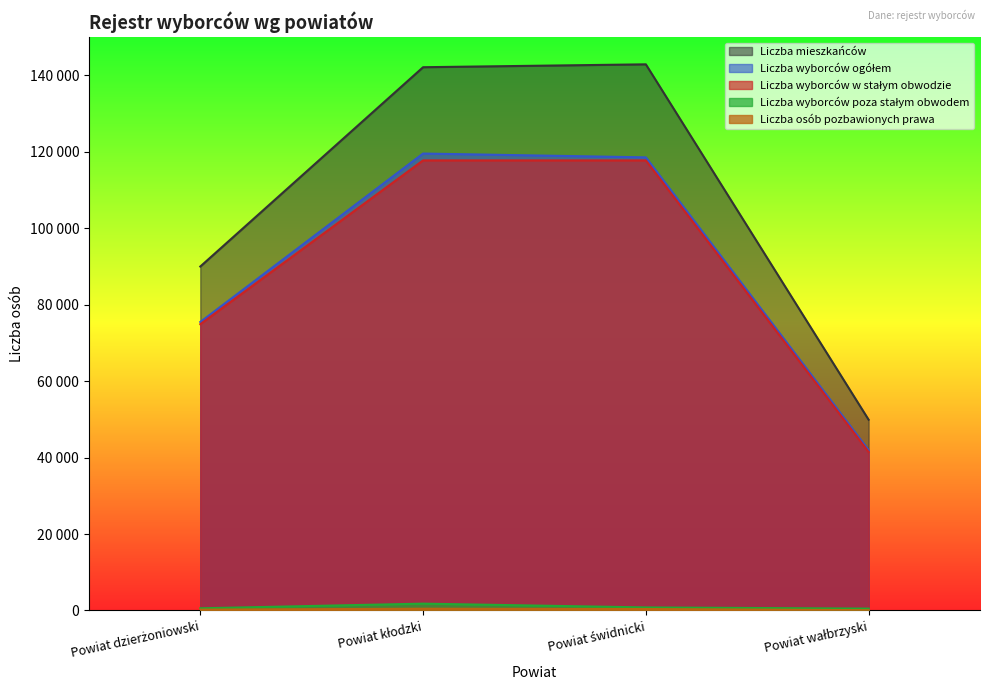

How many data points in Liczba osób pozbawionych prawa are above 385?

1